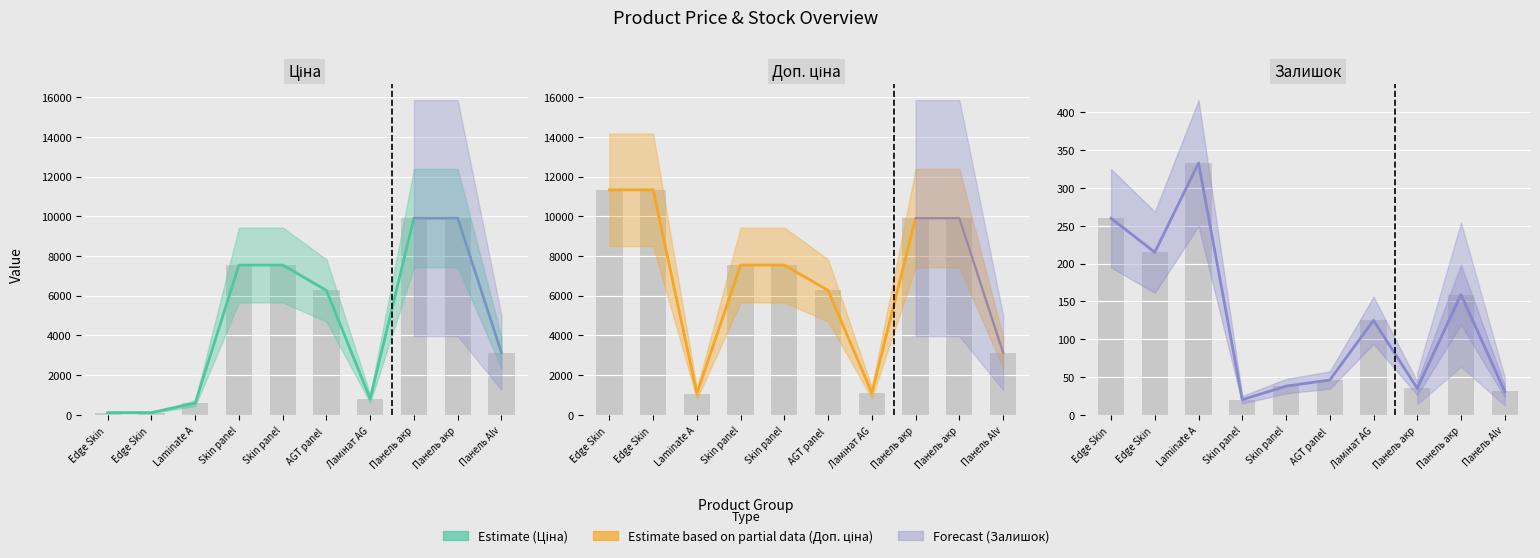

True or false: Ціна (line) has a value of 12611.1 at Skin panel.

False